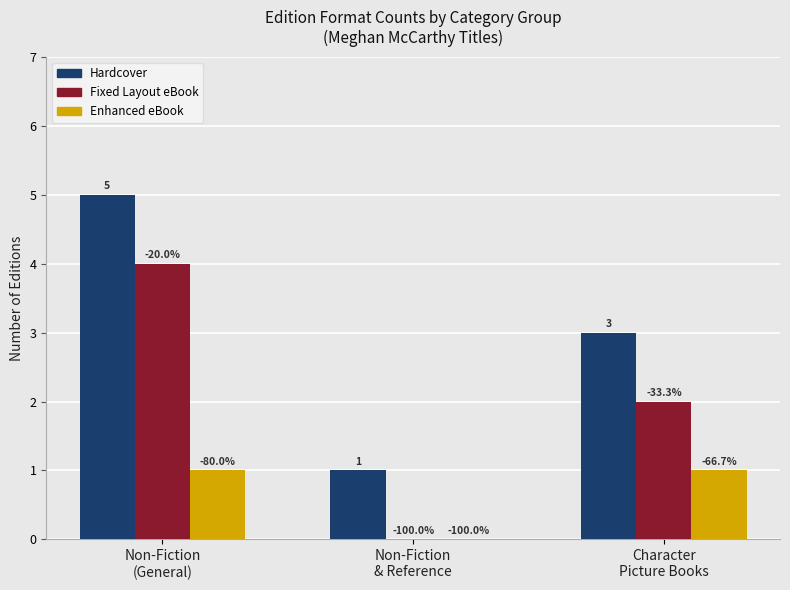

What is the total value across all series at Non-Fiction
& Reference?

1